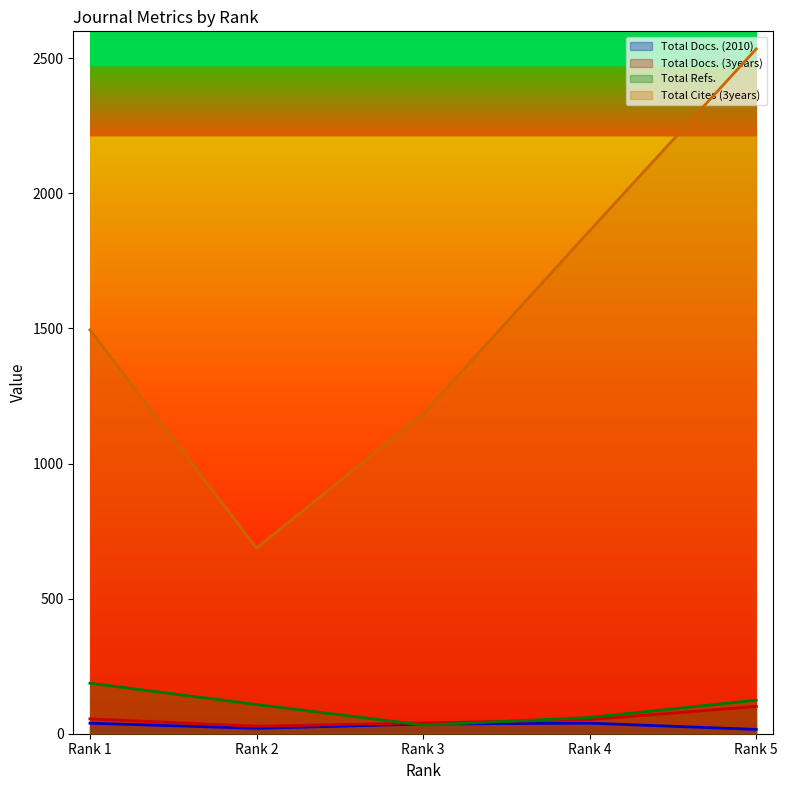

Which series has the widest spread of values?

Total Cites (3years)